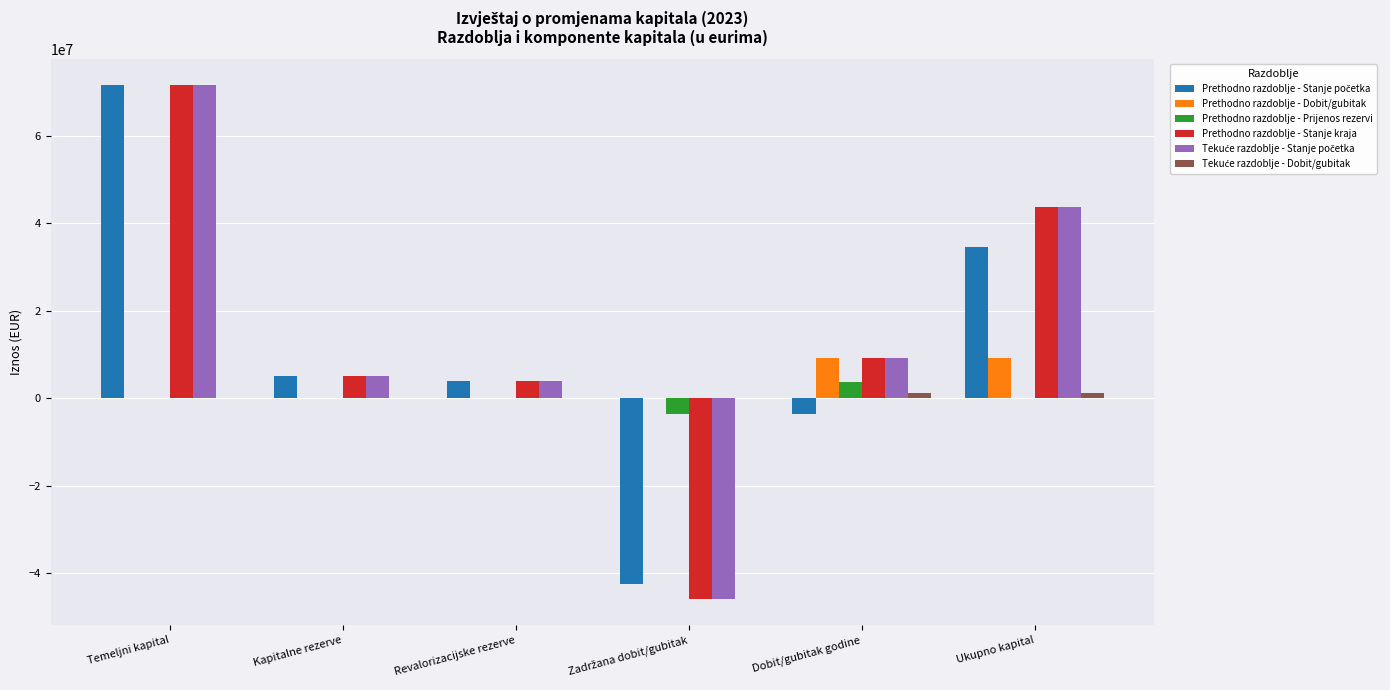

Is it true that Prethodno razdoblje - Stanje kraja equals 3872803 at Revalorizacijske rezerve?

True